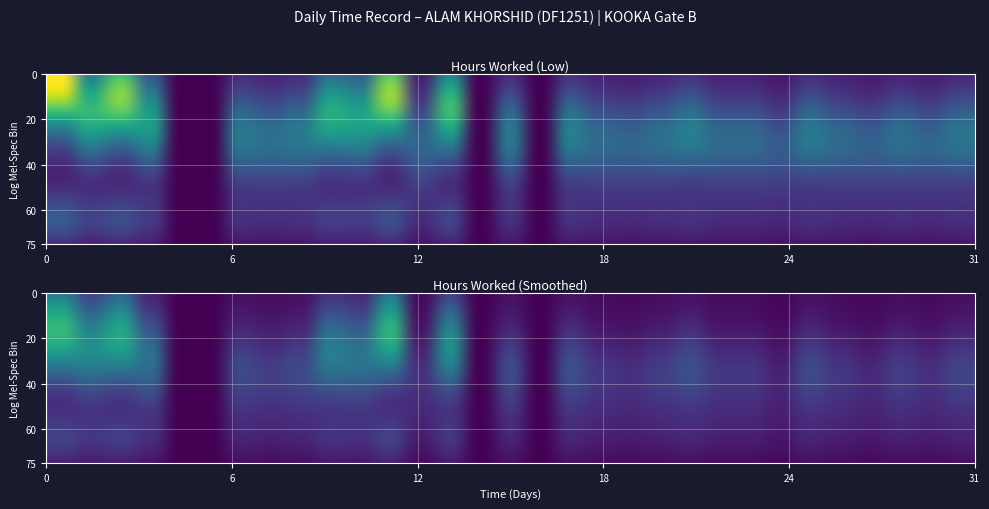

Reading left to right, what are all the values shown in this chart?

1: 0.2	0.2	0.2	0.2	0.0	0.0	0.2	0.2	0.2	0.2	0.2	0.2	0.2	0.2	0.0	0.2	0.0	0.2	0.2	0.2	0.2	0.2	0.2	0.2	0.2	0.2	0.2	0.2	0.2	0.2	0.2
2: 0.2	0.2	0.2	0.2	0.0	0.0	0.2	0.2	0.2	0.2	0.2	0.2	0.2	0.2	0.0	0.2	0.0	0.2	0.2	0.2	0.2	0.2	0.2	0.2	0.2	0.2	0.2	0.2	0.2	0.2	0.2